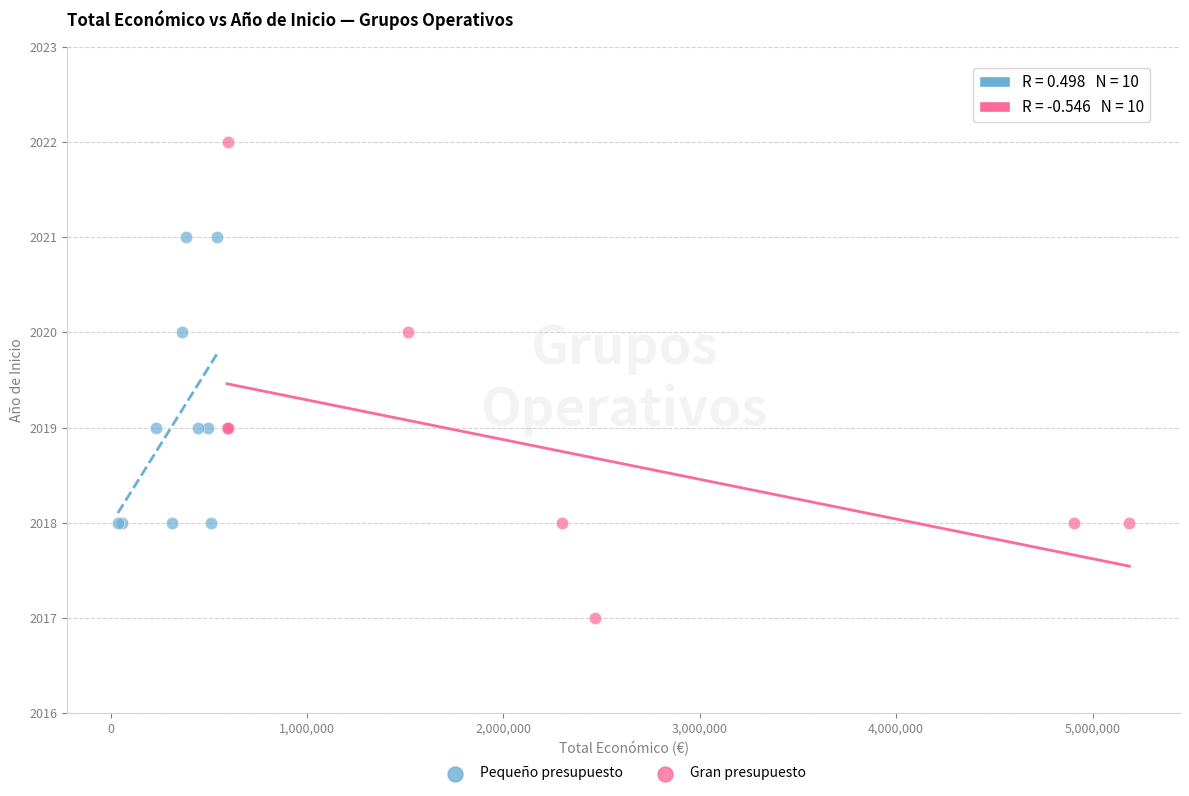

Which series has the largest Y range (max minus min)?

Gran presupuesto